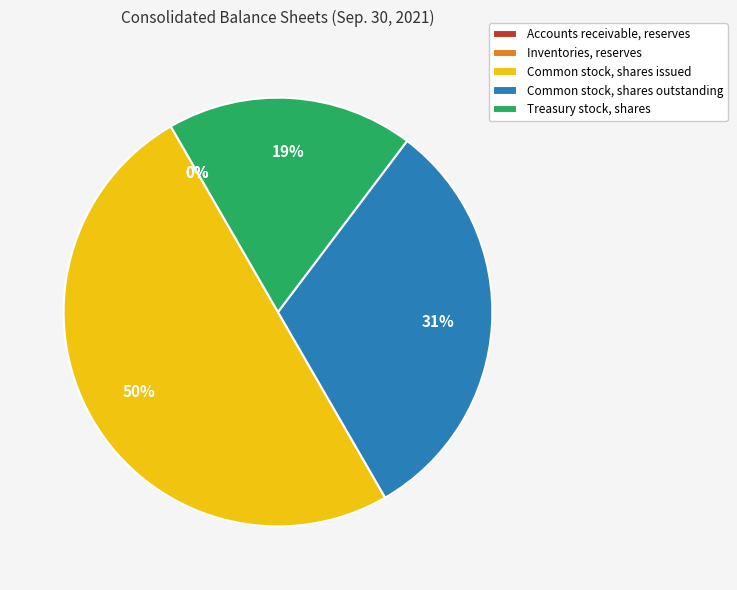

To the nearest percent, what percentage of the pie is Common stock, shares outstanding?

31%